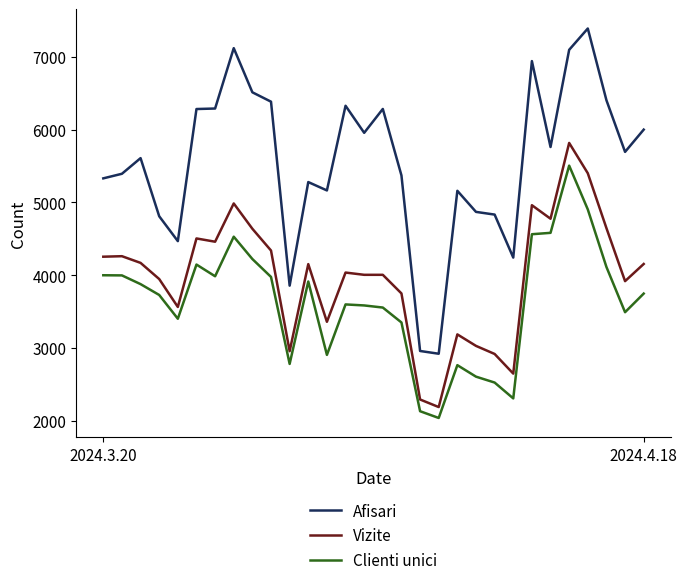

List the series in order of their peak value, highest first.

Afisari, Vizite, Clienti unici